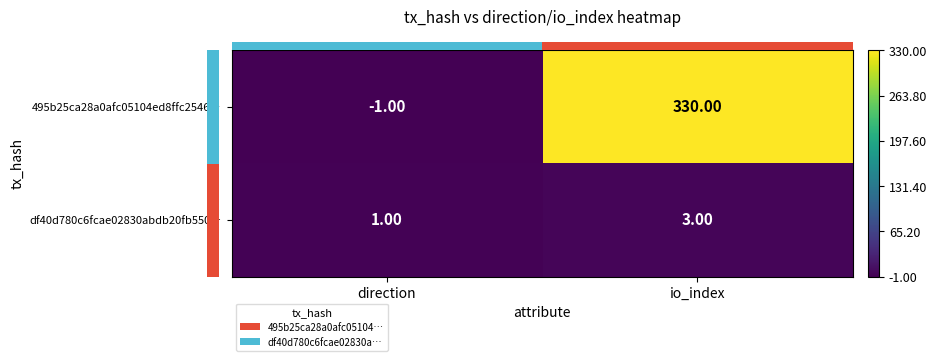

What is the difference between the highest and lowest values at io_index?

327